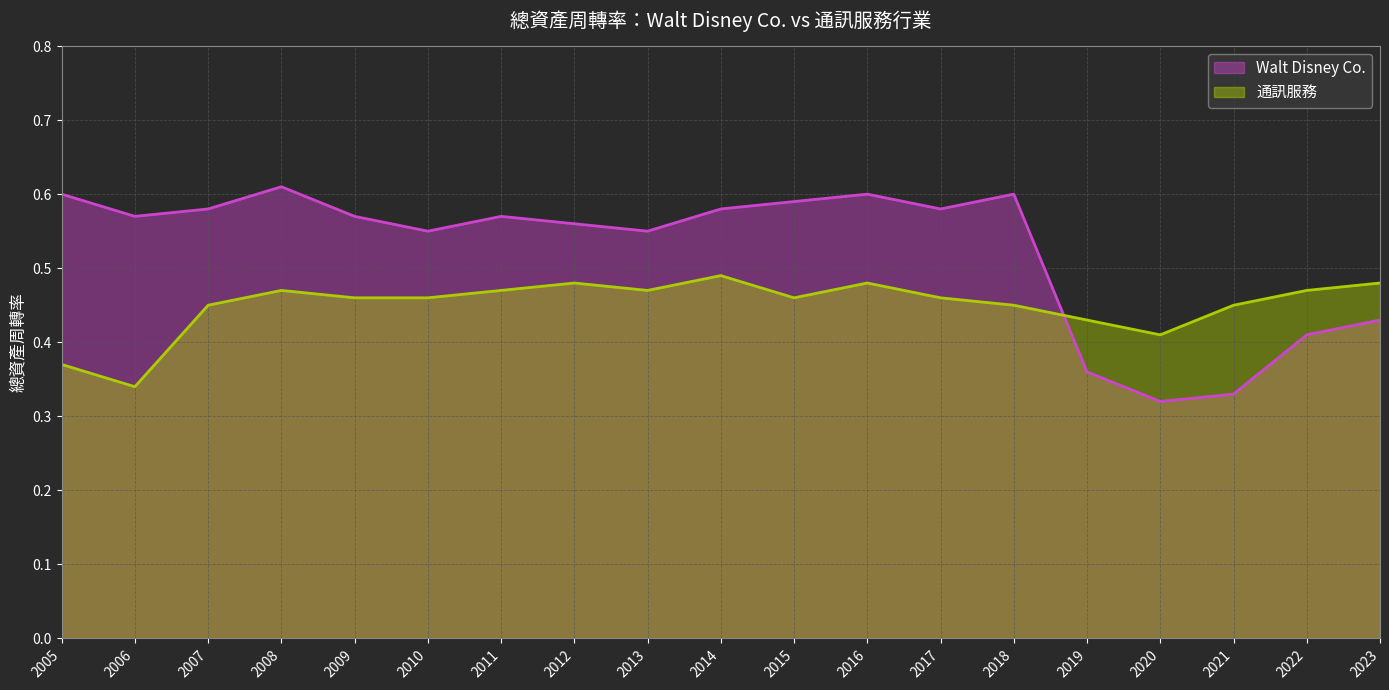

What is the value of the Walt Disney Co. point at the 18th from the left?

0.4